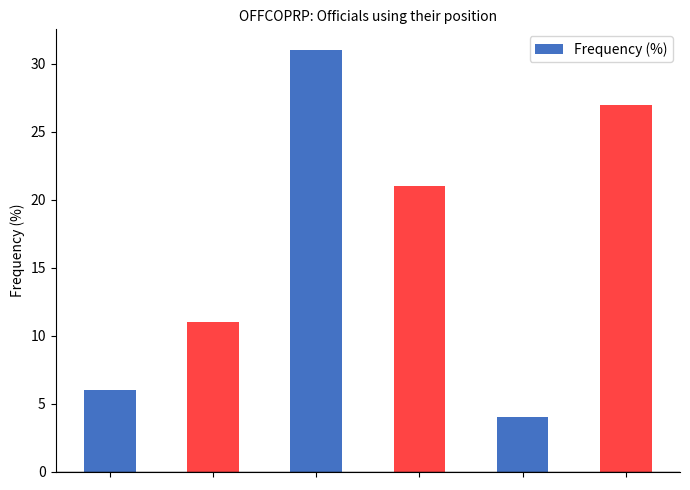

What is the value of the 2nd bar from the left?

11